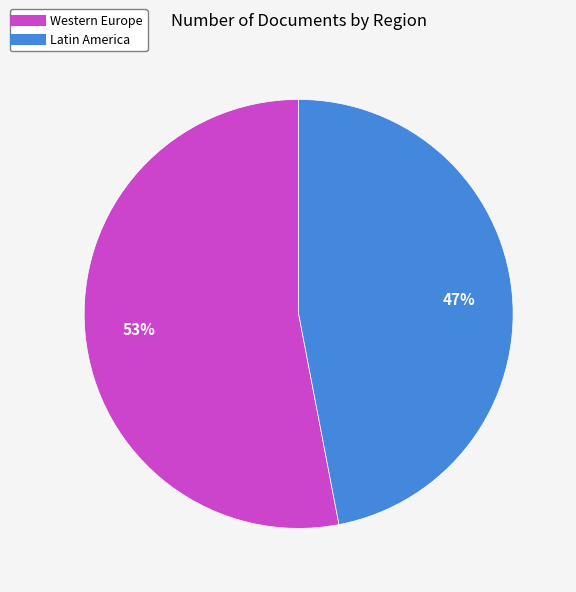

What percentage is the Latin America slice, to the nearest percent?

47%